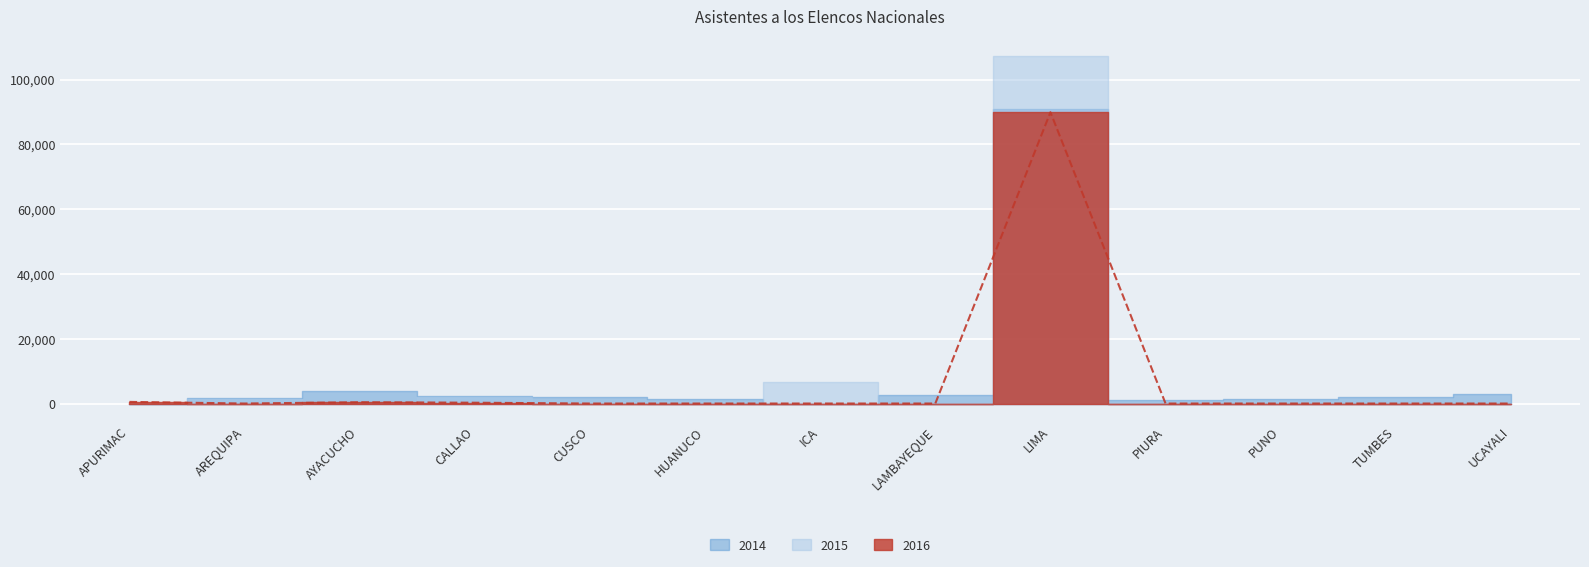

What are all the series names shown in the legend?

2014, 2015, 2016